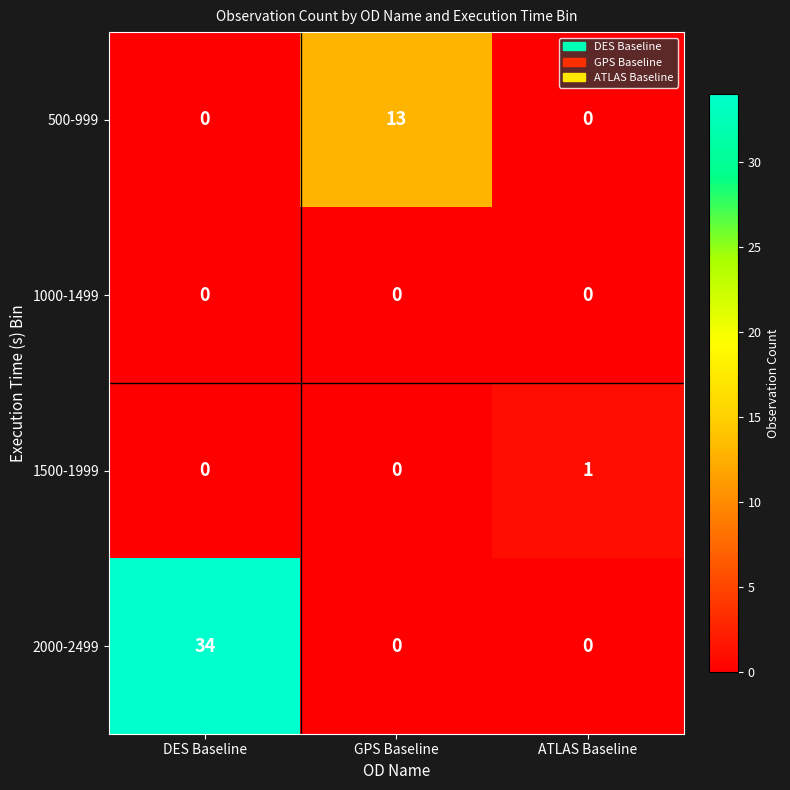

Reading right to left, extract all data points from this chart.

500-999: 0	13	0
1000-1499: 0	0	0
1500-1999: 1	0	0
2000-2499: 0	0	34